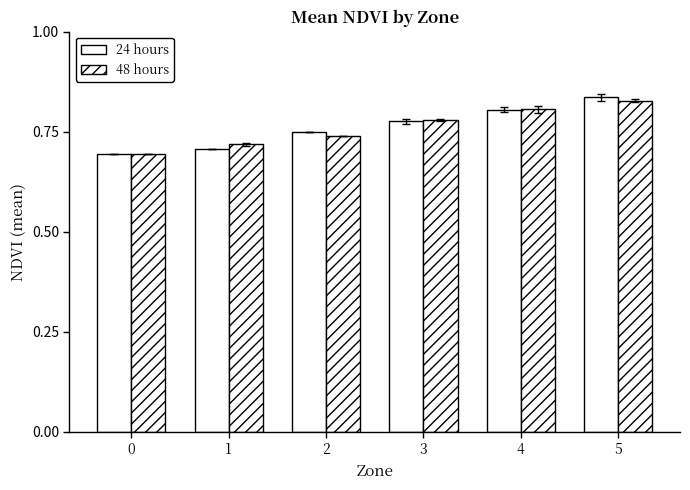

How many distinct data groups are displayed?

2